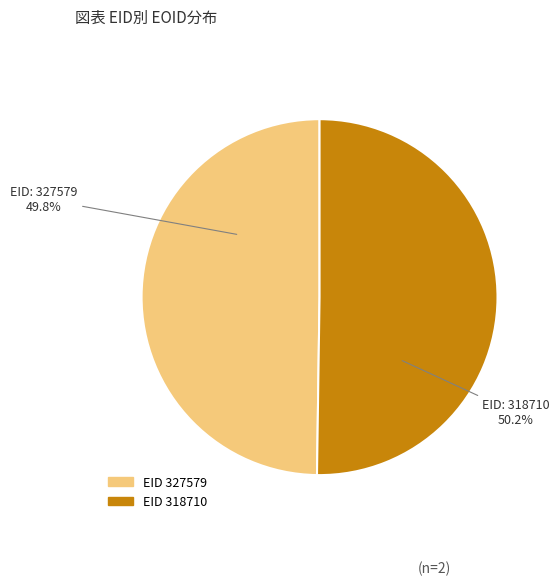

Does any single category account for the majority?

Yes